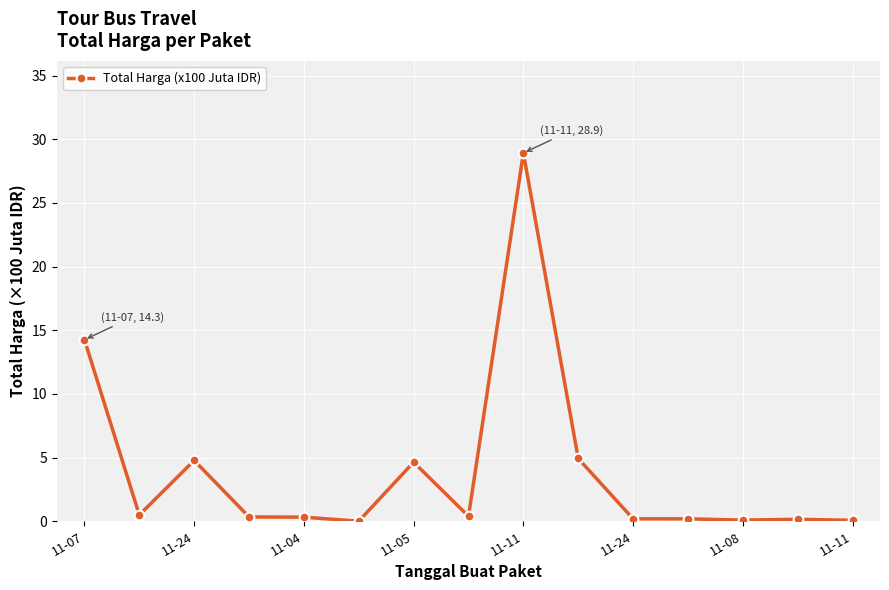

What is the greatest value displayed?

28.9